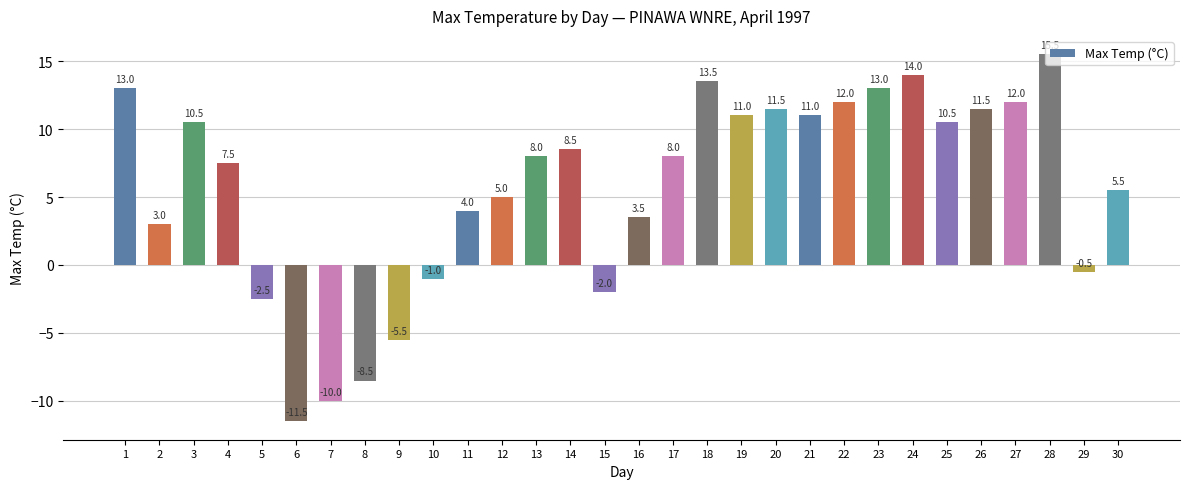

At which label is the value closest to 2?

2